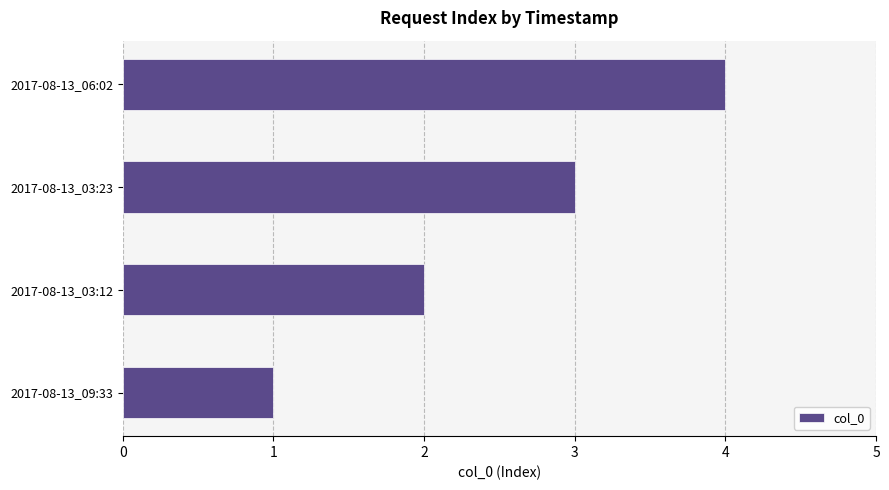

How many bars are there in total?

4